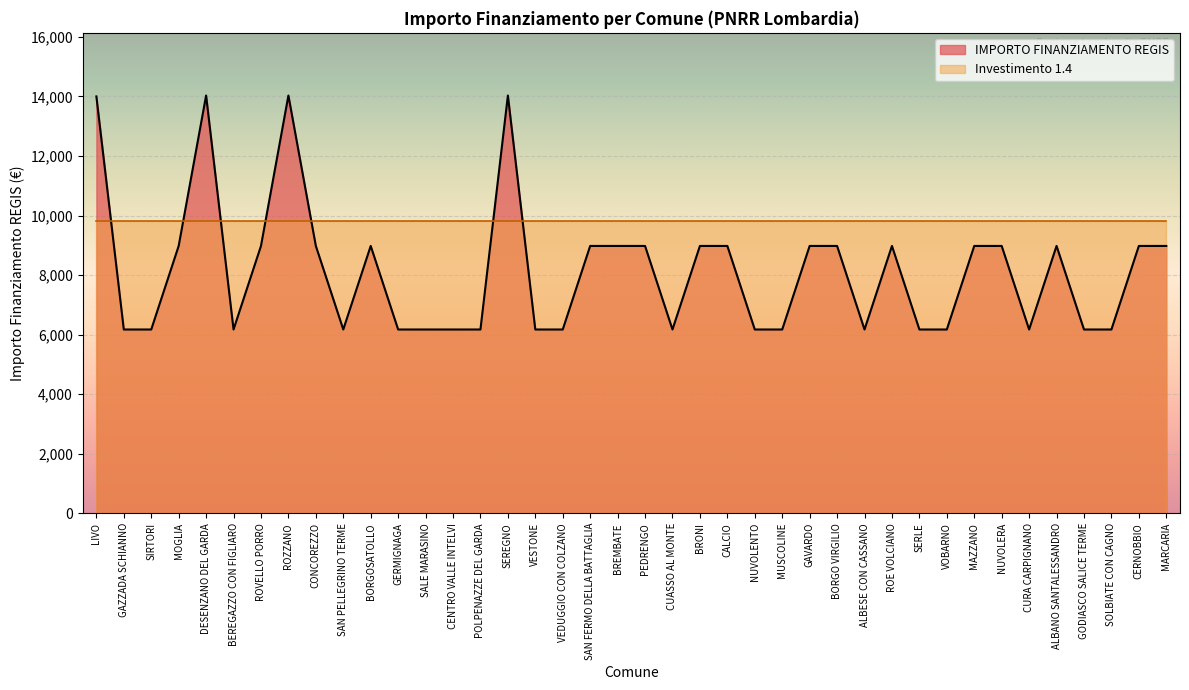

Which has a higher value, SEREGNO or SALE MARASINO?

SEREGNO